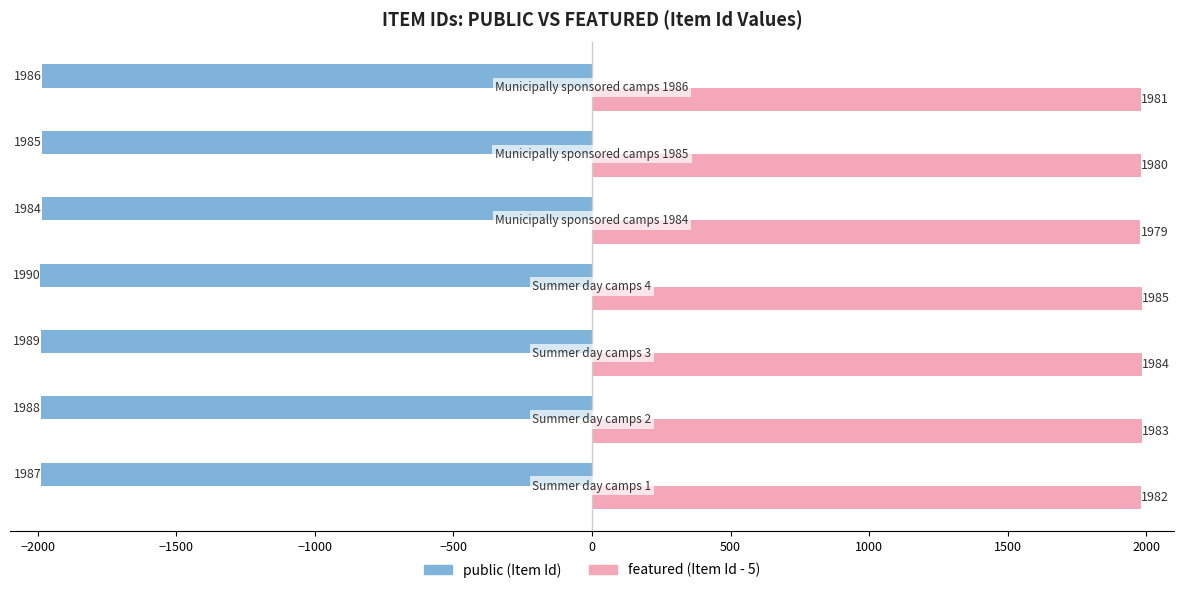

What is the greatest value displayed?

1985